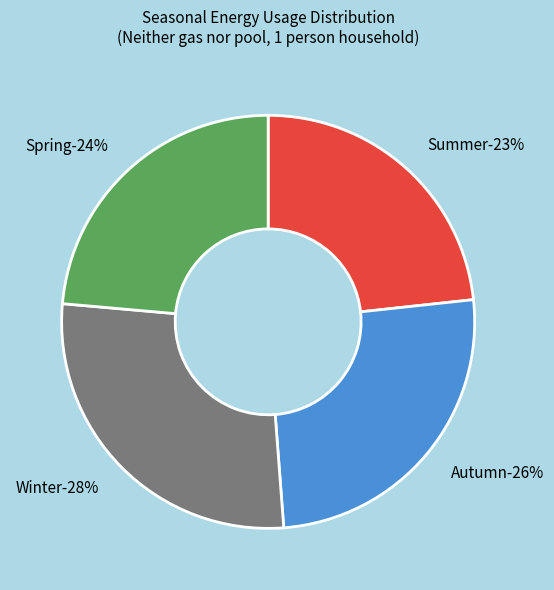

To the nearest percent, what percentage of the pie is Summer?

23%